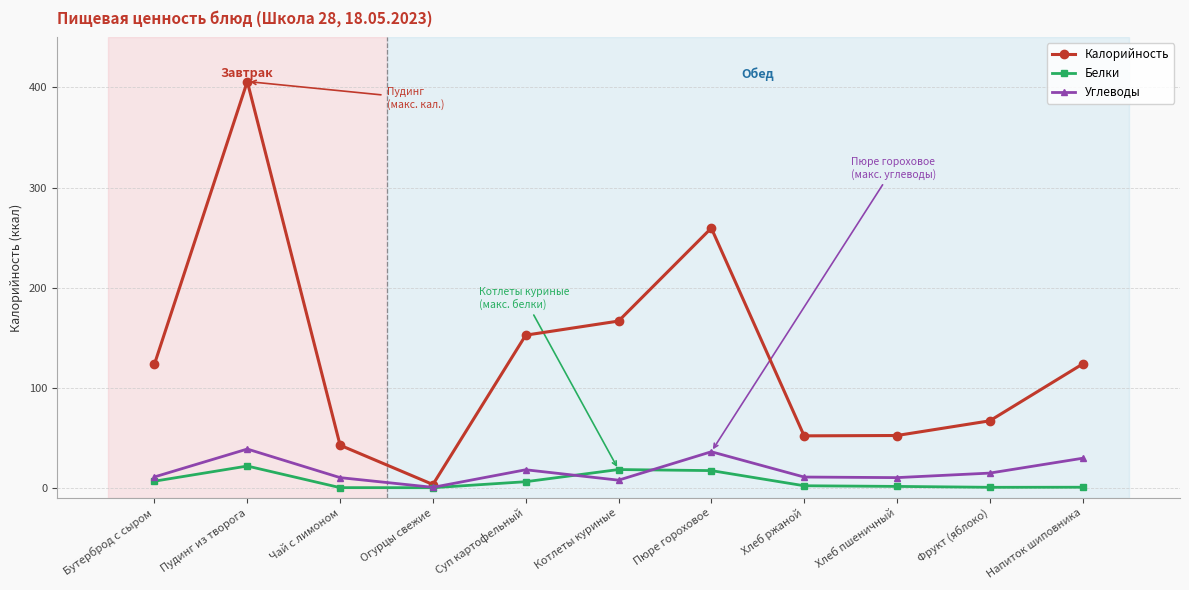

What is the value of the Калорийность point at the 7th from the left?

259.5